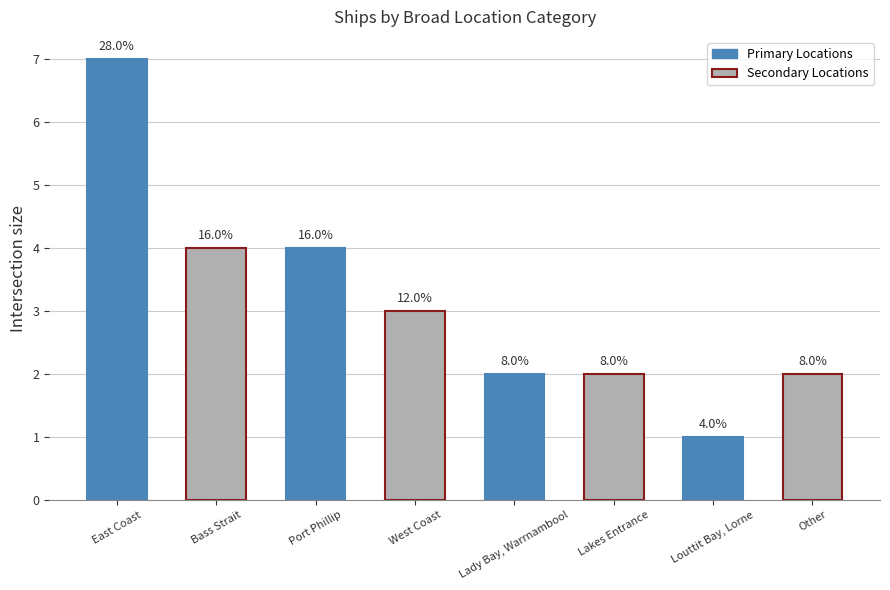

What is the average value?

3